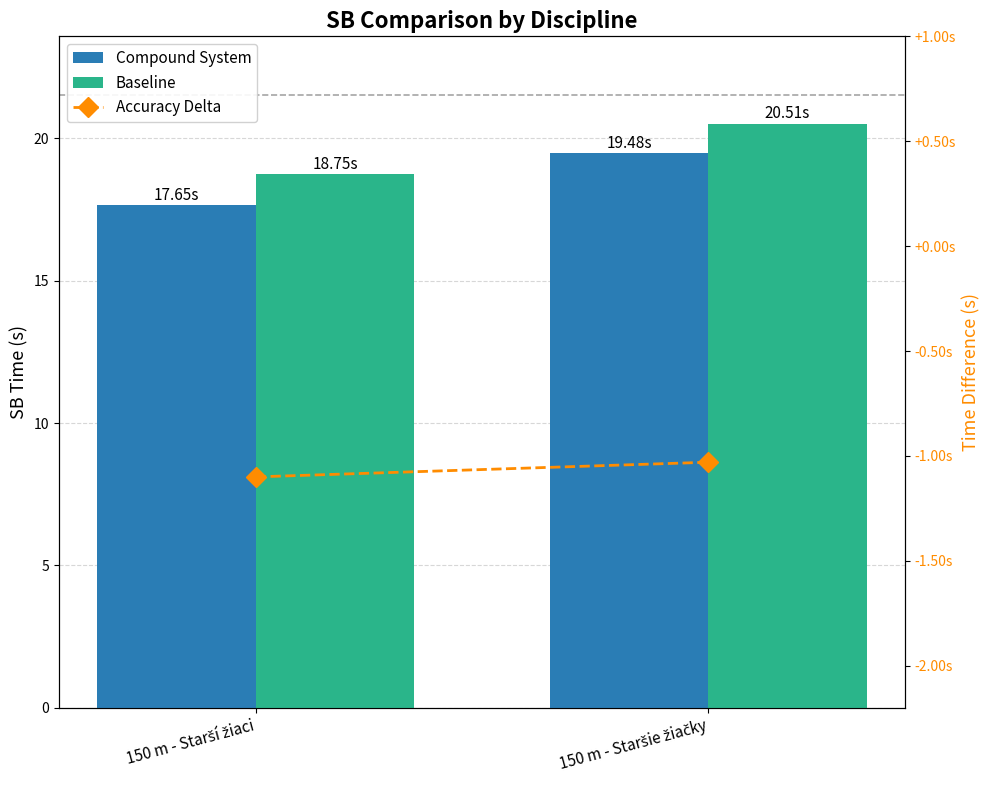

What is the label of the 2nd bar from the right?

150 m - Starší žiaci